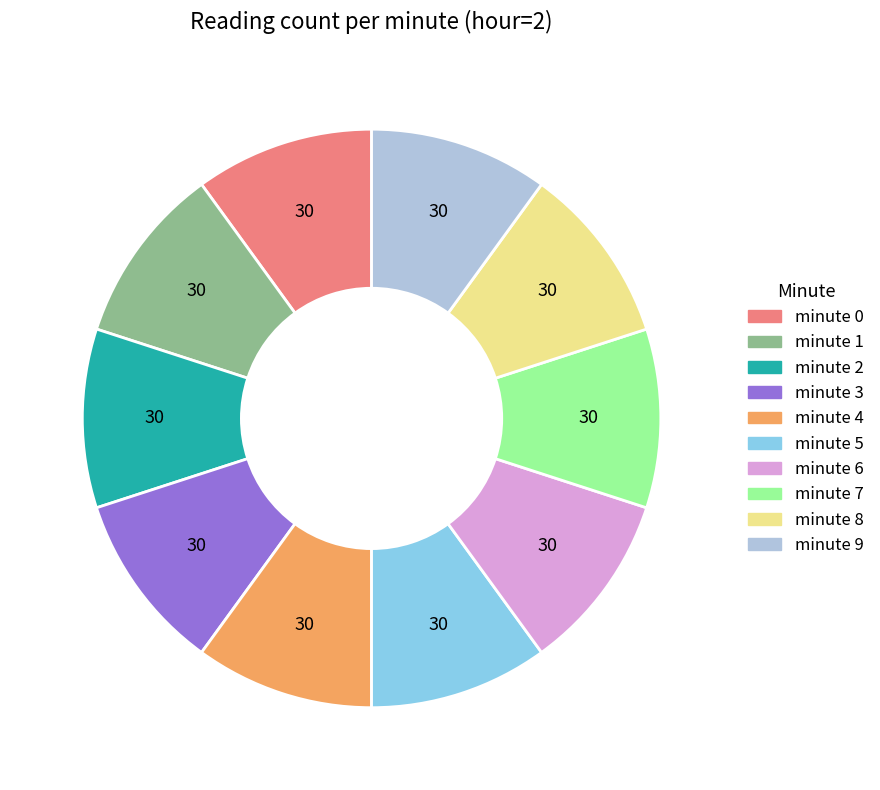

Is there any slice that represents more than half of the pie?

No